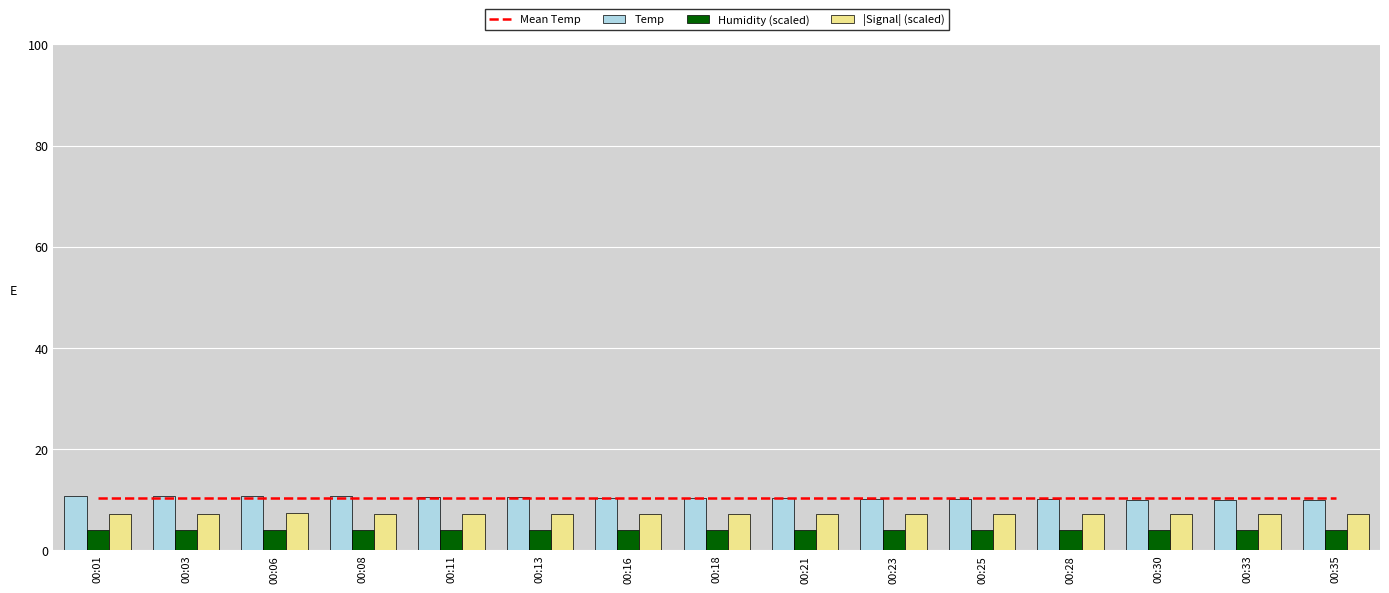

At how many categories does at least one series exceed 7?

15